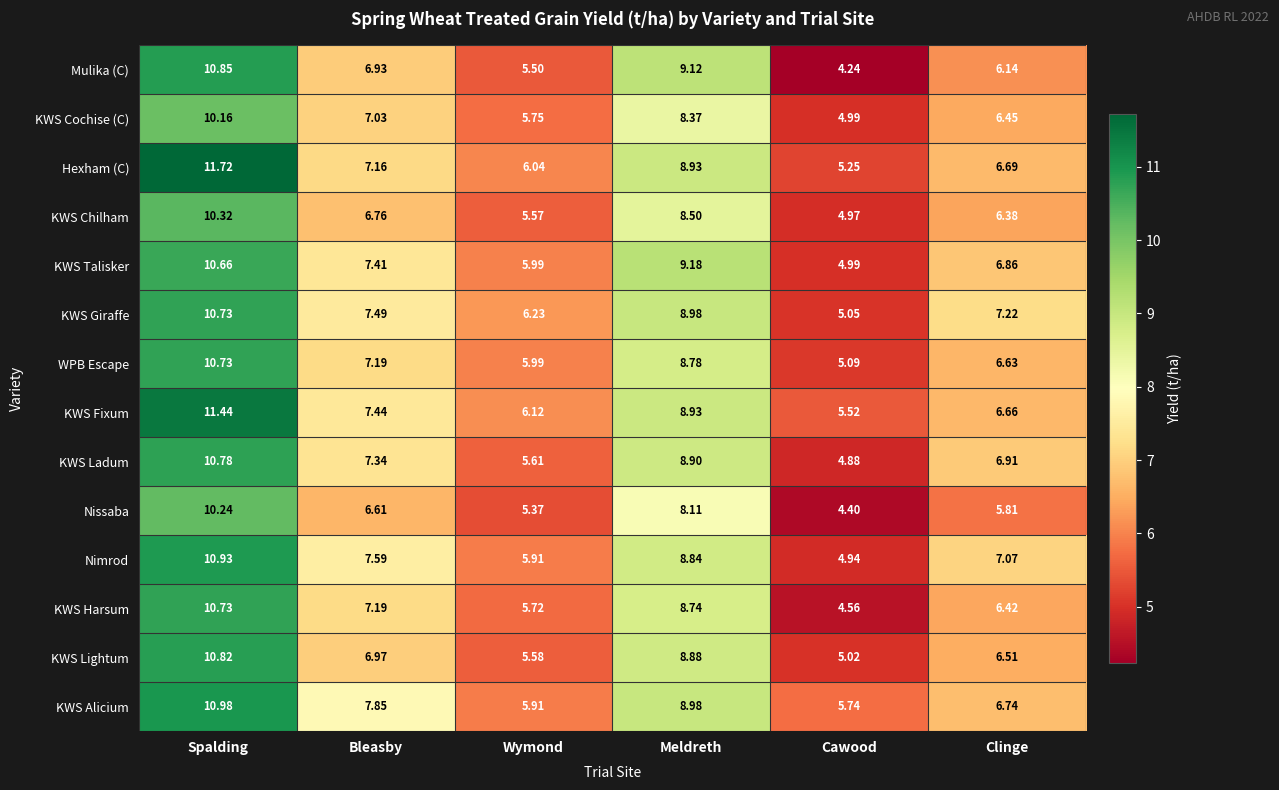

Which category has the lowest value across all series?

Cawood